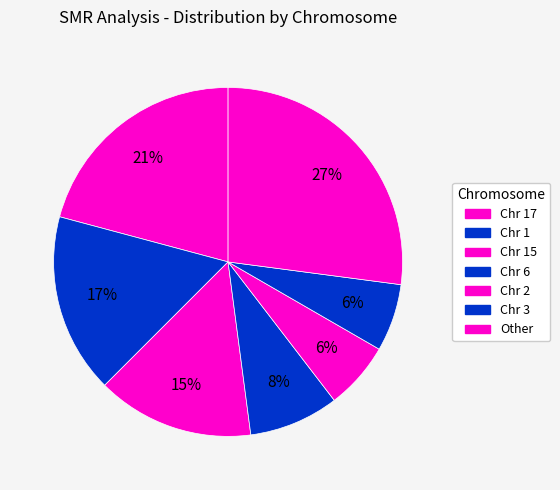

Count the number of slices in the pie.

7